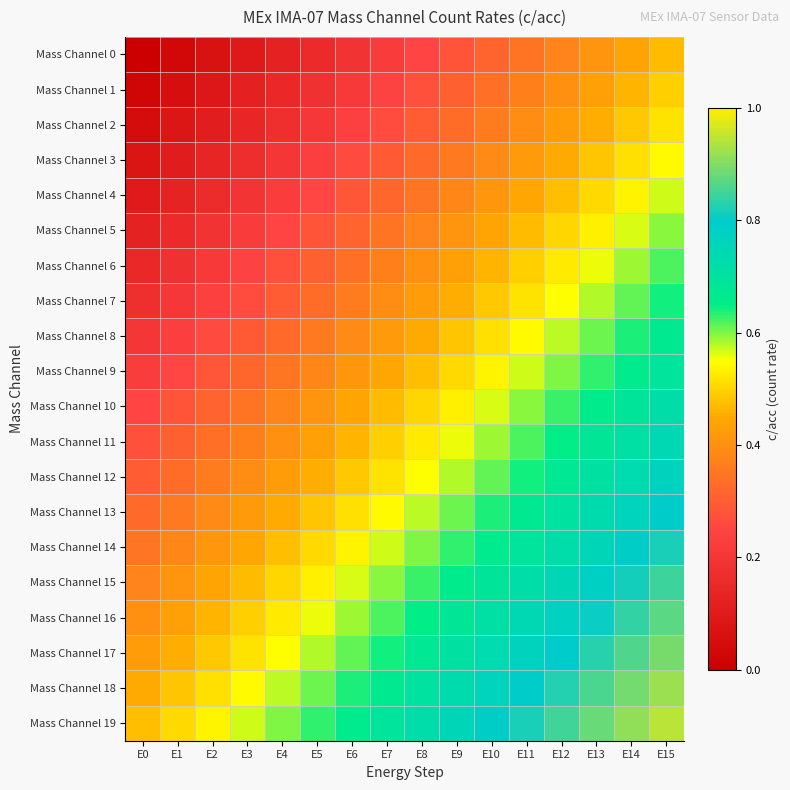

Reading left to right, list all the values displayed in this chart.

Mass Channel 0: E0=0.0	E1=0.0	E2=0.1	E3=0.1	E4=0.1	E5=0.2	E6=0.2	E7=0.2	E8=0.2	E9=0.3	E10=0.3	E11=0.3	E12=0.4	E13=0.4	E14=0.4	E15=0.5
Mass Channel 1: E0=0.0	E1=0.1	E2=0.1	E3=0.1	E4=0.1	E5=0.2	E6=0.2	E7=0.2	E8=0.3	E9=0.3	E10=0.3	E11=0.4	E12=0.4	E13=0.4	E14=0.5	E15=0.5
Mass Channel 2: E0=0.1	E1=0.1	E2=0.1	E3=0.1	E4=0.2	E5=0.2	E6=0.2	E7=0.3	E8=0.3	E9=0.3	E10=0.4	E11=0.4	E12=0.4	E13=0.5	E14=0.5	E15=0.5
Mass Channel 3: E0=0.1	E1=0.1	E2=0.1	E3=0.2	E4=0.2	E5=0.2	E6=0.3	E7=0.3	E8=0.3	E9=0.4	E10=0.4	E11=0.4	E12=0.5	E13=0.5	E14=0.5	E15=0.5
Mass Channel 4: E0=0.1	E1=0.1	E2=0.2	E3=0.2	E4=0.2	E5=0.3	E6=0.3	E7=0.3	E8=0.3	E9=0.4	E10=0.4	E11=0.4	E12=0.5	E13=0.5	E14=0.5	E15=0.6
Mass Channel 5: E0=0.1	E1=0.2	E2=0.2	E3=0.2	E4=0.2	E5=0.3	E6=0.3	E7=0.3	E8=0.4	E9=0.4	E10=0.4	E11=0.5	E12=0.5	E13=0.5	E14=0.6	E15=0.6
Mass Channel 6: E0=0.1	E1=0.2	E2=0.2	E3=0.2	E4=0.3	E5=0.3	E6=0.3	E7=0.4	E8=0.4	E9=0.4	E10=0.5	E11=0.5	E12=0.5	E13=0.6	E14=0.6	E15=0.6
Mass Channel 7: E0=0.2	E1=0.2	E2=0.2	E3=0.3	E4=0.3	E5=0.3	E6=0.4	E7=0.4	E8=0.4	E9=0.5	E10=0.5	E11=0.5	E12=0.6	E13=0.6	E14=0.6	E15=0.6
Mass Channel 8: E0=0.2	E1=0.2	E2=0.3	E3=0.3	E4=0.3	E5=0.4	E6=0.4	E7=0.4	E8=0.5	E9=0.5	E10=0.5	E11=0.5	E12=0.6	E13=0.6	E14=0.6	E15=0.7
Mass Channel 9: E0=0.2	E1=0.3	E2=0.3	E3=0.3	E4=0.3	E5=0.4	E6=0.4	E7=0.4	E8=0.5	E9=0.5	E10=0.5	E11=0.6	E12=0.6	E13=0.6	E14=0.7	E15=0.7
Mass Channel 10: E0=0.2	E1=0.3	E2=0.3	E3=0.3	E4=0.4	E5=0.4	E6=0.4	E7=0.5	E8=0.5	E9=0.5	E10=0.6	E11=0.6	E12=0.6	E13=0.7	E14=0.7	E15=0.7
Mass Channel 11: E0=0.3	E1=0.3	E2=0.3	E3=0.4	E4=0.4	E5=0.4	E6=0.5	E7=0.5	E8=0.5	E9=0.6	E10=0.6	E11=0.6	E12=0.7	E13=0.7	E14=0.7	E15=0.7
Mass Channel 12: E0=0.3	E1=0.3	E2=0.4	E3=0.4	E4=0.4	E5=0.5	E6=0.5	E7=0.5	E8=0.6	E9=0.6	E10=0.6	E11=0.6	E12=0.7	E13=0.7	E14=0.7	E15=0.8
Mass Channel 13: E0=0.3	E1=0.4	E2=0.4	E3=0.4	E4=0.5	E5=0.5	E6=0.5	E7=0.5	E8=0.6	E9=0.6	E10=0.6	E11=0.7	E12=0.7	E13=0.7	E14=0.8	E15=0.8
Mass Channel 14: E0=0.3	E1=0.4	E2=0.4	E3=0.4	E4=0.5	E5=0.5	E6=0.5	E7=0.6	E8=0.6	E9=0.6	E10=0.7	E11=0.7	E12=0.7	E13=0.8	E14=0.8	E15=0.8
Mass Channel 15: E0=0.4	E1=0.4	E2=0.4	E3=0.5	E4=0.5	E5=0.5	E6=0.6	E7=0.6	E8=0.6	E9=0.7	E10=0.7	E11=0.7	E12=0.8	E13=0.8	E14=0.8	E15=0.8
Mass Channel 16: E0=0.4	E1=0.4	E2=0.5	E3=0.5	E4=0.5	E5=0.6	E6=0.6	E7=0.6	E8=0.7	E9=0.7	E10=0.7	E11=0.7	E12=0.8	E13=0.8	E14=0.8	E15=0.9
Mass Channel 17: E0=0.4	E1=0.5	E2=0.5	E3=0.5	E4=0.6	E5=0.6	E6=0.6	E7=0.6	E8=0.7	E9=0.7	E10=0.7	E11=0.8	E12=0.8	E13=0.8	E14=0.9	E15=0.9
Mass Channel 18: E0=0.5	E1=0.5	E2=0.5	E3=0.5	E4=0.6	E5=0.6	E6=0.6	E7=0.7	E8=0.7	E9=0.7	E10=0.8	E11=0.8	E12=0.8	E13=0.9	E14=0.9	E15=0.9
Mass Channel 19: E0=0.5	E1=0.5	E2=0.5	E3=0.6	E4=0.6	E5=0.6	E6=0.7	E7=0.7	E8=0.7	E9=0.8	E10=0.8	E11=0.8	E12=0.8	E13=0.9	E14=0.9	E15=0.9